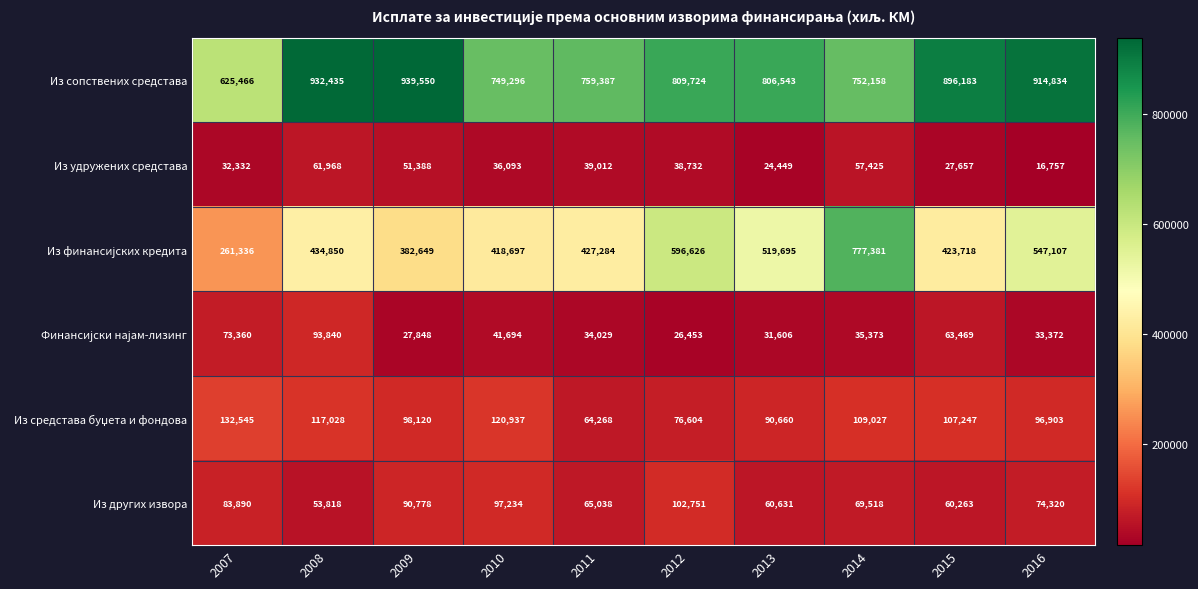

How many data points in Из удружених средстава are less than 38732?

5